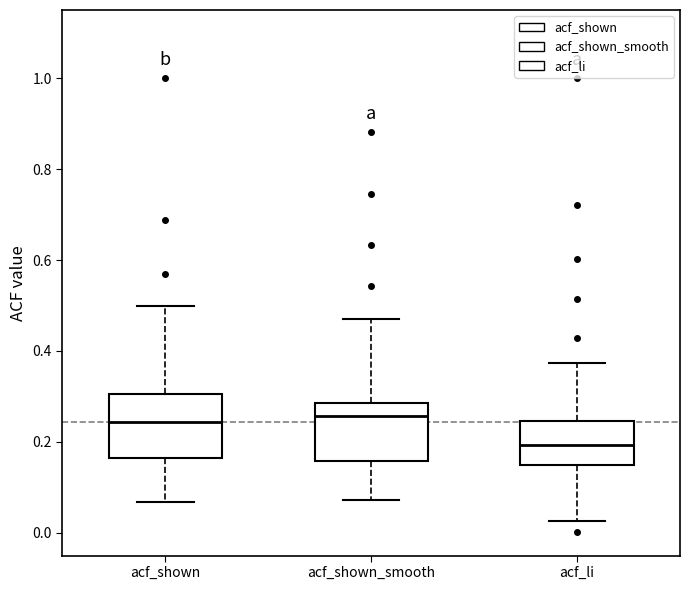

Which box's median line is the lowest?

acf_li